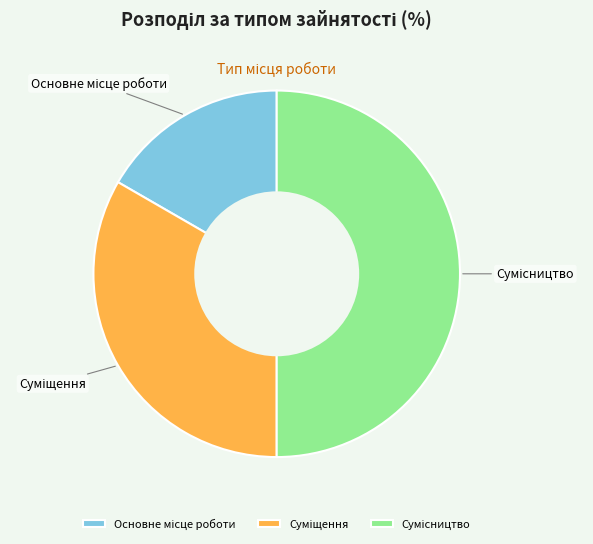

To the nearest percent, what portion does Сумісництво represent?

50%